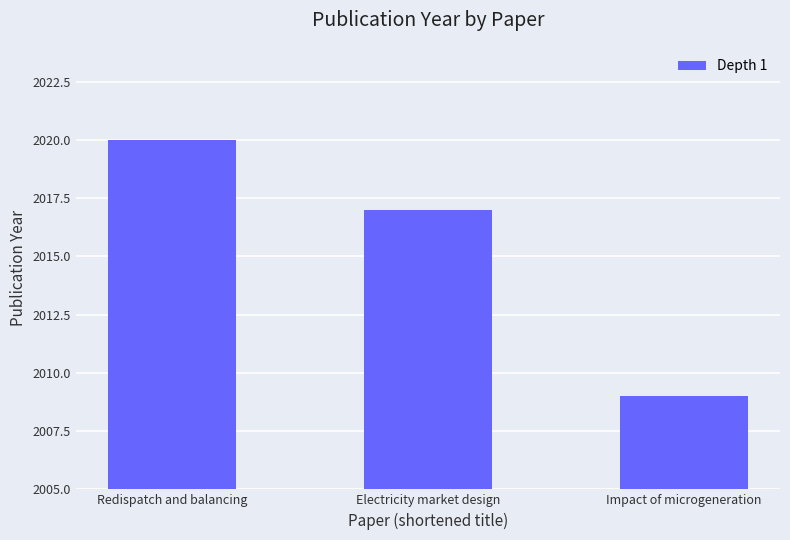

How many values are below 2017?

1